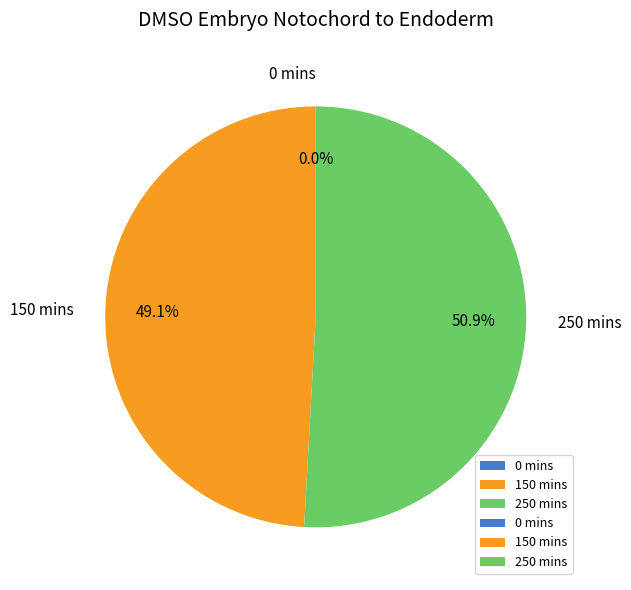

What percentage do 150 mins and 250 mins together represent?

100.0%